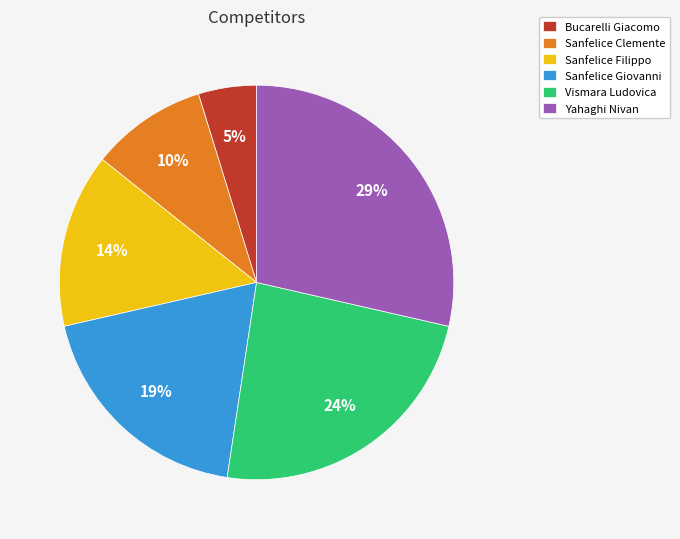

Rank the categories by value from lowest to highest.

Bucarelli Giacomo, Sanfelice Clemente, Sanfelice Filippo, Sanfelice Giovanni, Vismara Ludovica, Yahaghi Nivan